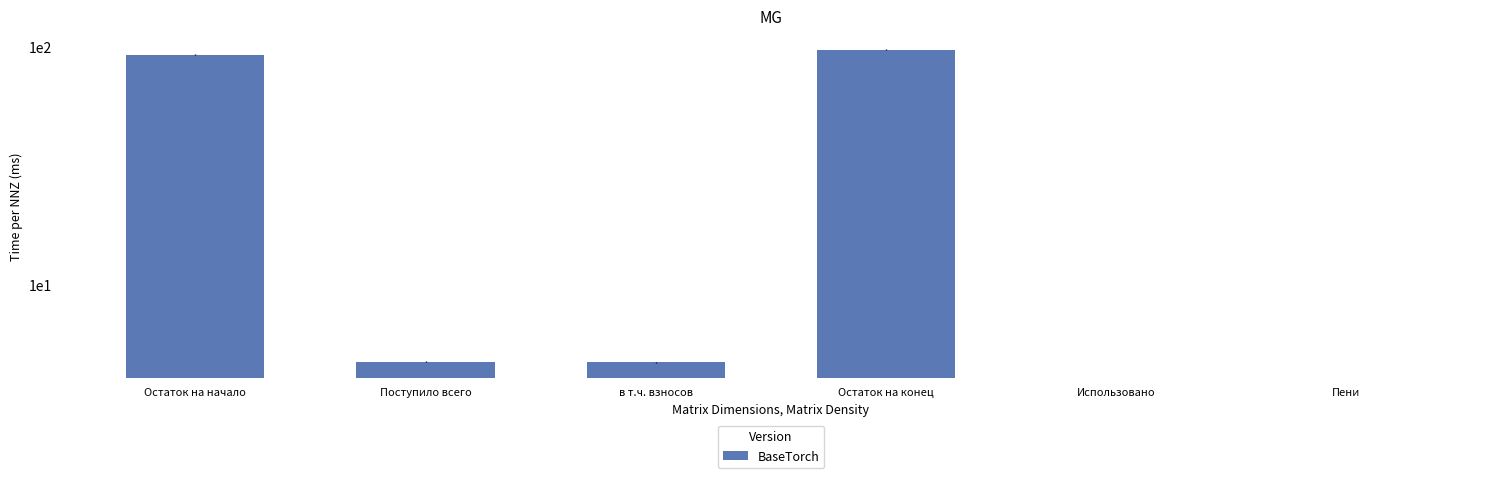

True or false: the data shows 92.5 at Остаток на начало.

True